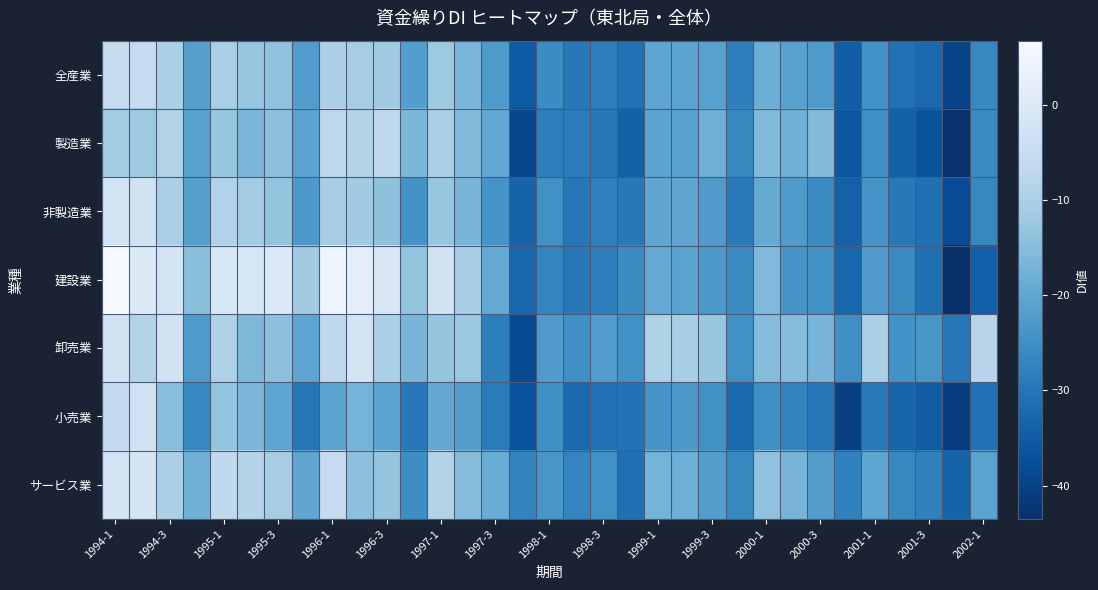

Reading right to left, list all the values displayed in this chart.

全産業: -26.3	-39.6	-32.7	-30.8	-24.3	-34.6	-22.8	-21.2	-18.3	-28.2	-21.2	-20.5	-20.2	-30.8	-28.3	-29.5	-25.8	-35.2	-22.9	-16.5	-12.1	-21.9	-11.7	-10.9	-9.7	-22.3	-13.7	-12.9	-10.2	-21.5	-9.8	-5.7	-5.3
製造業: -26.2	-43.0	-36.8	-34.1	-25.2	-35.9	-15.6	-17.9	-15.8	-26.4	-18.2	-21.2	-20.7	-34.2	-29.4	-28.9	-28.4	-38.9	-19.7	-15.5	-10.0	-16.3	-6.5	-8.9	-7.1	-20.6	-14.1	-16.5	-13.0	-21.2	-9.0	-12.1	-11.3
非製造業: -26.5	-38.2	-31.1	-29.4	-23.9	-34.0	-25.7	-22.7	-19.3	-29.0	-22.5	-20.1	-20.0	-29.4	-27.9	-29.7	-24.7	-33.6	-24.2	-17.0	-13.0	-24.4	-13.9	-11.7	-10.8	-23.0	-13.4	-11.3	-9.0	-21.6	-10.1	-2.9	-2.6
建設業: -34.4	-43.5	-31.1	-26.2	-22.4	-33.0	-24.6	-23.7	-15.8	-25.9	-23.0	-20.9	-19.5	-25.7	-28.3	-29.5	-27.2	-32.9	-19.4	-10.5	-3.1	-13.4	-0.9	1.8	4.6	-11.5	0.0	-1.3	-1.3	-14.6	-1.8	0.0	6.7
卸売業: -8.2	-29.5	-23.6	-24.3	-10.0	-25.0	-16.7	-15.1	-15.2	-24.7	-12.6	-10.4	-9.5	-24.8	-22.3	-25.0	-22.5	-38.4	-28.4	-12.5	-13.2	-16.8	-10.1	-2.0	-6.8	-20.2	-14.1	-16.1	-9.4	-22.7	-3.0	-8.9	-2.8
小売業: -30.6	-40.7	-34.8	-33.4	-29.3	-40.2	-30.1	-27.3	-24.9	-32.5	-24.5	-23.0	-23.7	-30.6	-30.8	-32.3	-24.9	-37.0	-28.8	-21.8	-19.6	-29.4	-20.5	-17.2	-20.6	-29.9	-20.3	-16.3	-13.4	-26.8	-14.7	-3.3	-6.2
サービス業: -20.9	-33.6	-27.7	-26.6	-20.3	-27.8	-22.0	-17.0	-13.8	-26.5	-21.8	-18.1	-17.1	-31.3	-24.7	-27.2	-23.6	-27.3	-18.6	-15.1	-8.8	-25.4	-13.3	-14.1	-5.8	-20.1	-10.8	-8.3	-6.6	-17.5	-9.7	-2.2	-2.5